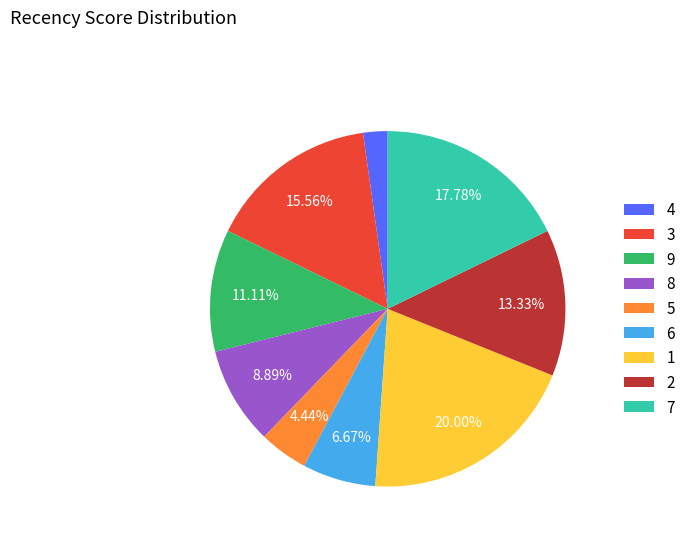

What percentage is the 9 slice, to the nearest percent?

11%